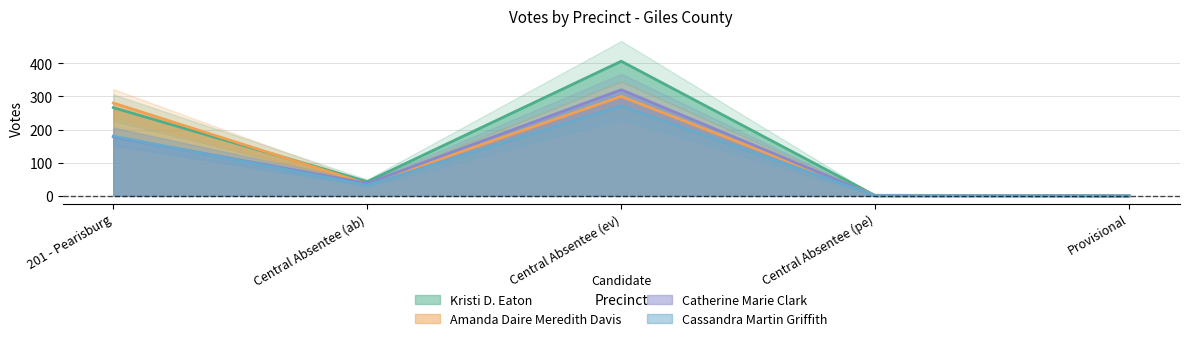

True or false: Cassandra Martin Griffith has a value of 32 at Central Absentee (ab).

True